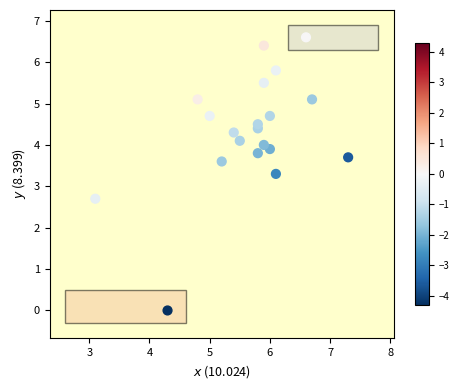

What is the range of X values (max minus min)?

4.2